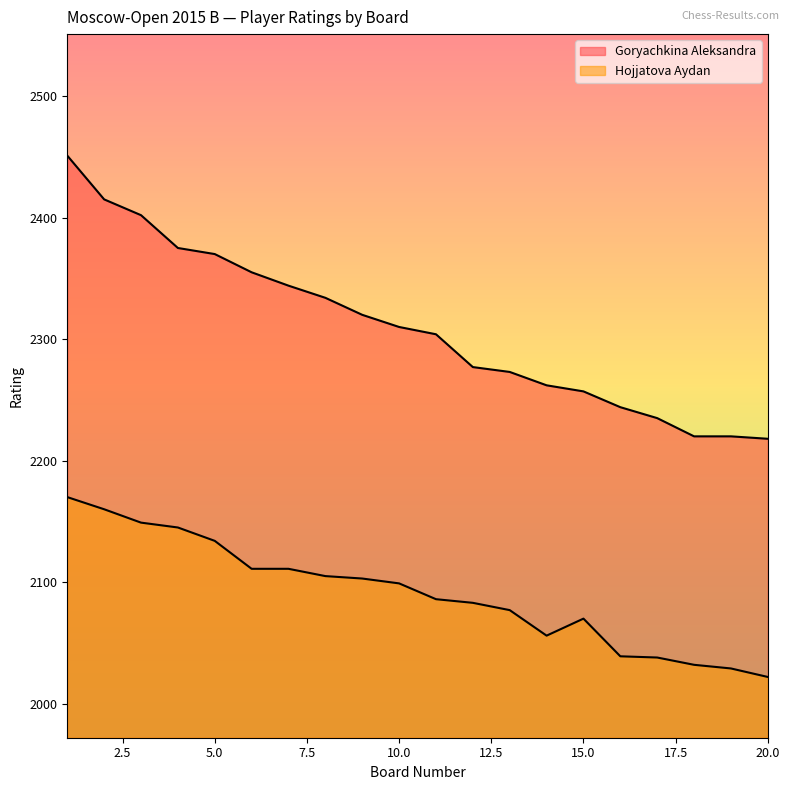

What is the maximum value shown in the chart?

2451